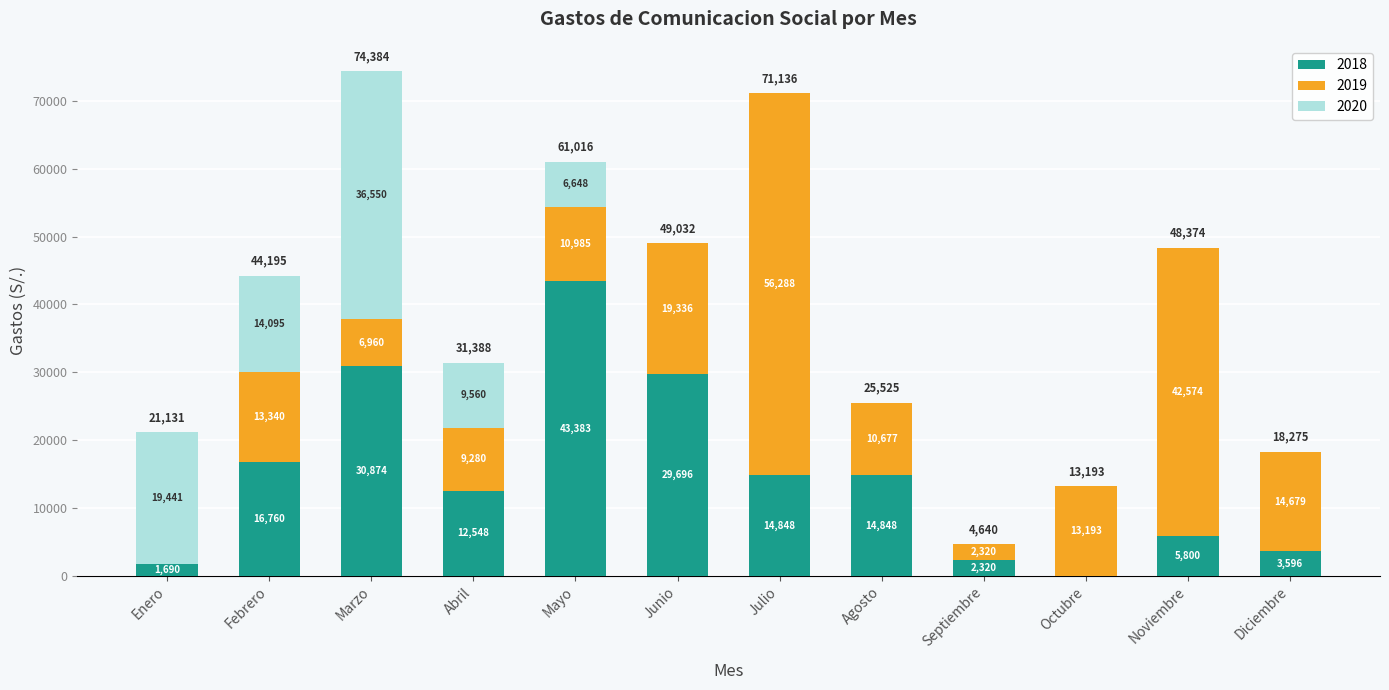

Are the bars horizontal?

No